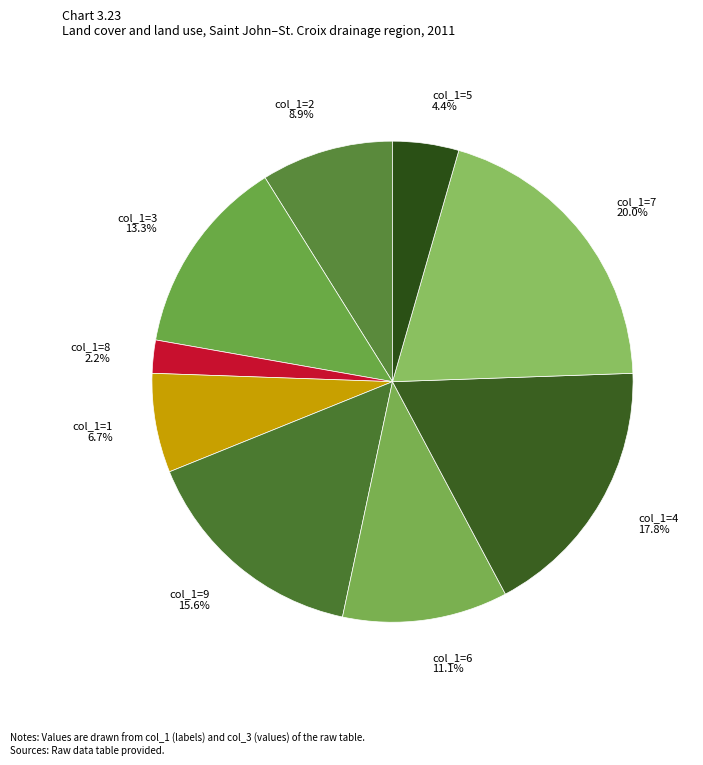

Does any single category account for the majority?

No